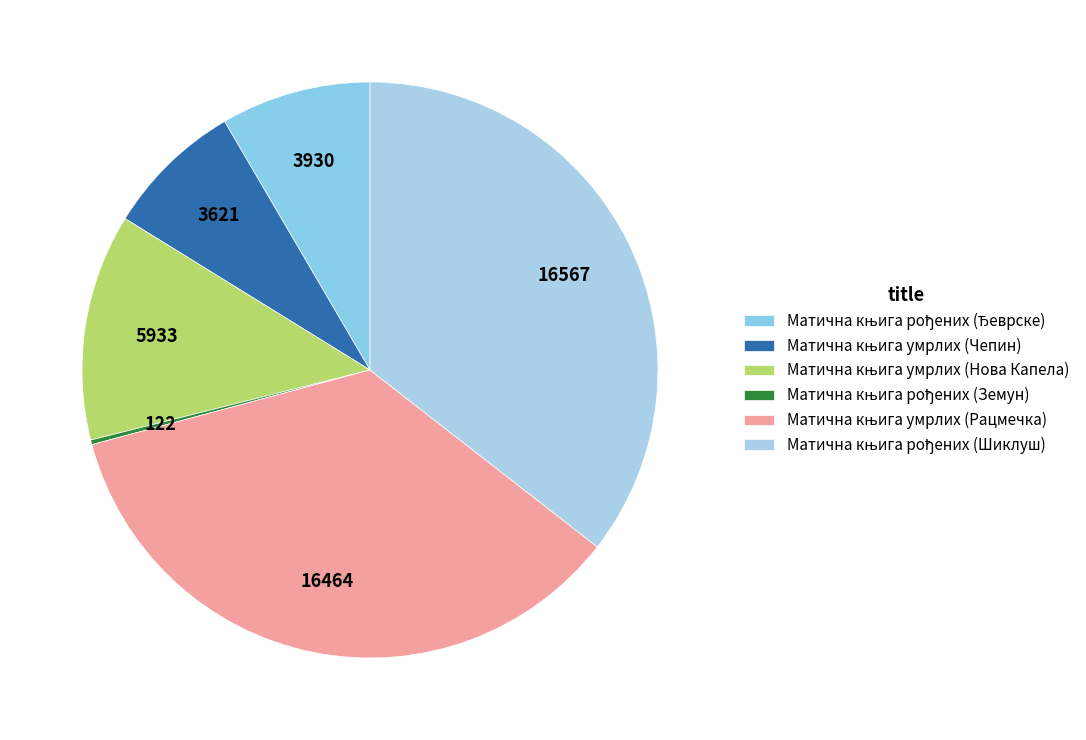

Is Матична књига умрлих (Рацмечка) the majority of the pie?

No